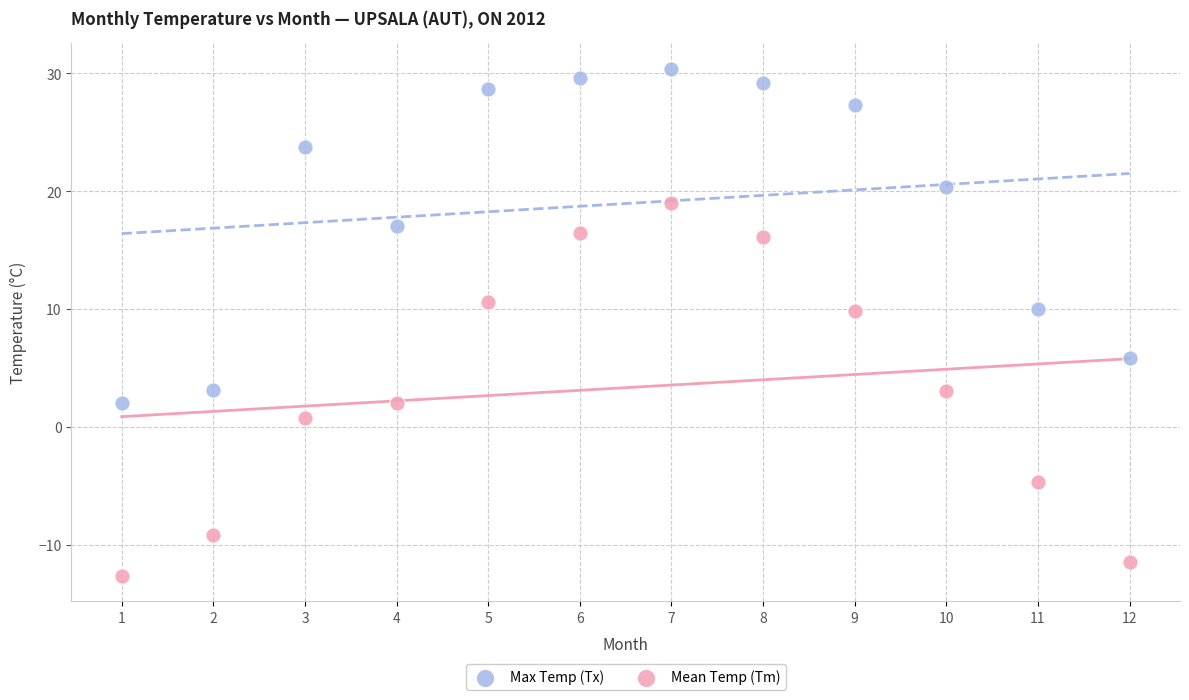

What are all the series names shown in the legend?

Max Temp (Tx), Mean Temp (Tm)